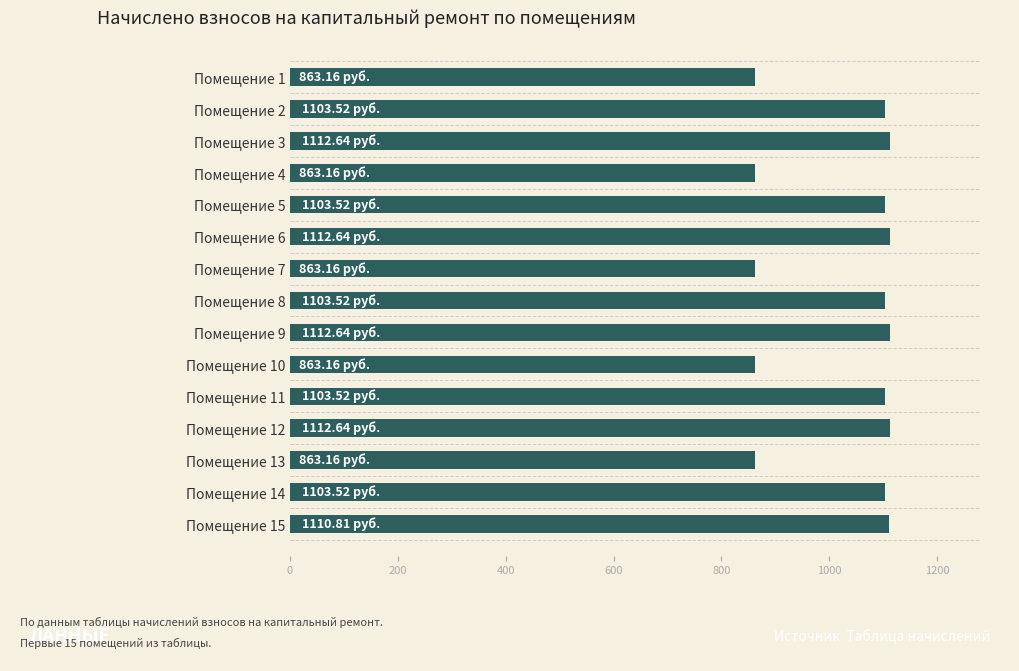

Between Помещение 5 and Помещение 10, which is larger?

Помещение 5